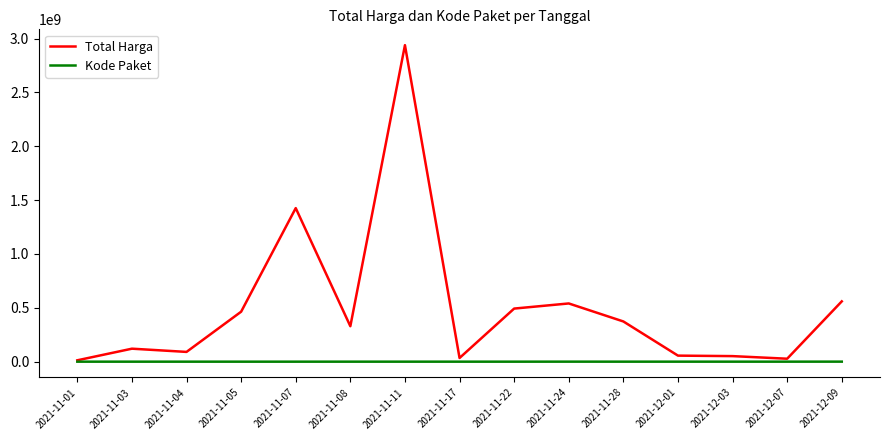

At which category is the sum across all series the highest?

2021-11-11